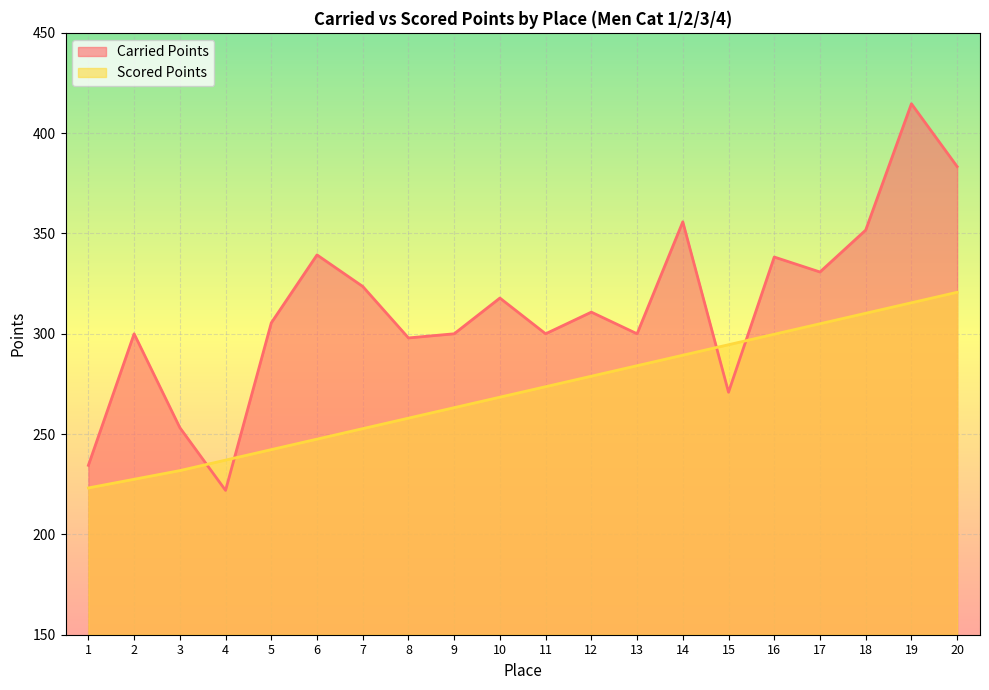

Reading right to left, extract all data points from this chart.

Carried Points: 383.4	414.7	351.7	330.8	338.3	270.9	355.8	300.0	310.8	300.0	317.8	300.0	297.9	323.6	339.3	305.4	221.9	253.2	300.0	234.4
Scored Points: 320.7	315.5	310.2	305.0	299.8	294.5	289.3	284.1	278.9	273.6	268.4	263.2	257.9	252.7	247.5	242.3	237.0	231.8	227.5	223.2